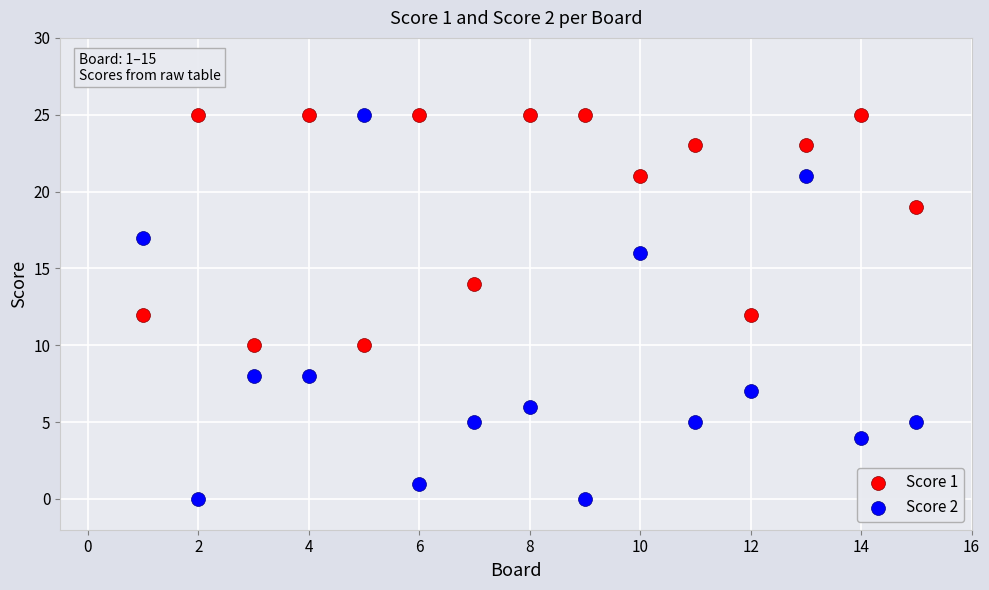

Which series contains the lowest Y value?

Score 2